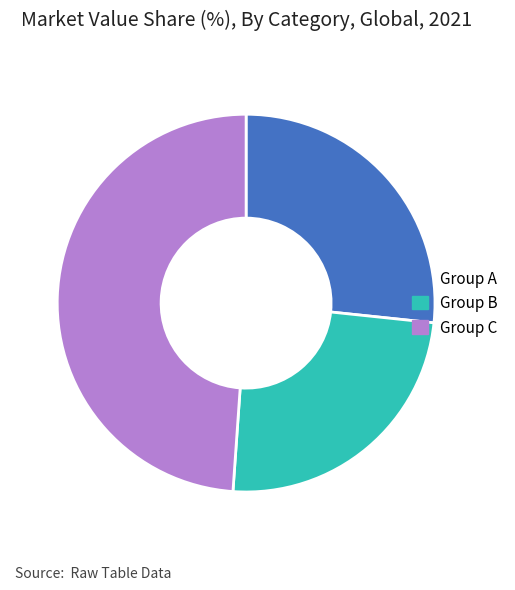

Is it true that Group B is 24% of the pie?

True